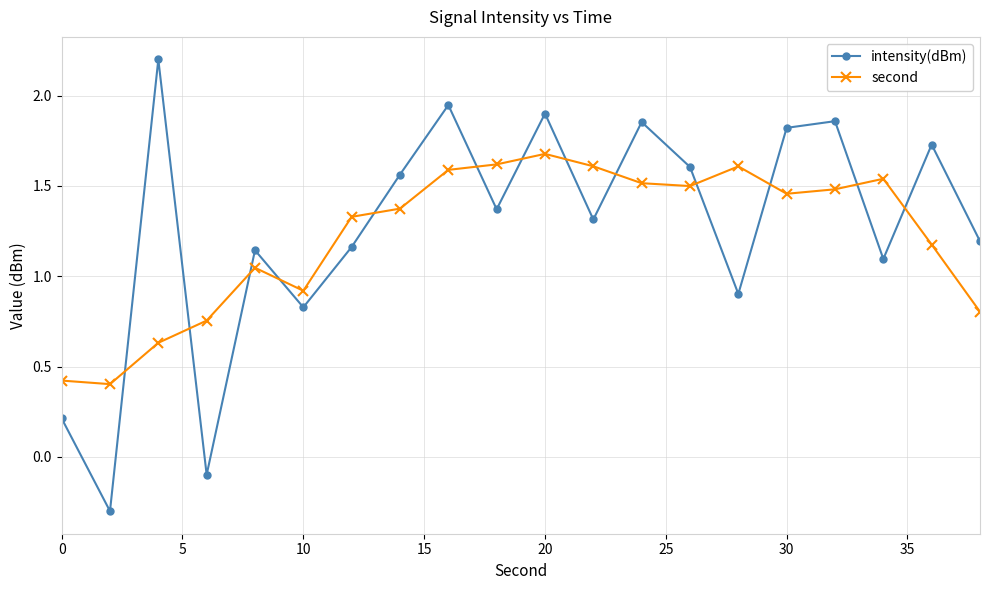

At how many categories does at least one series exceed 1?

16